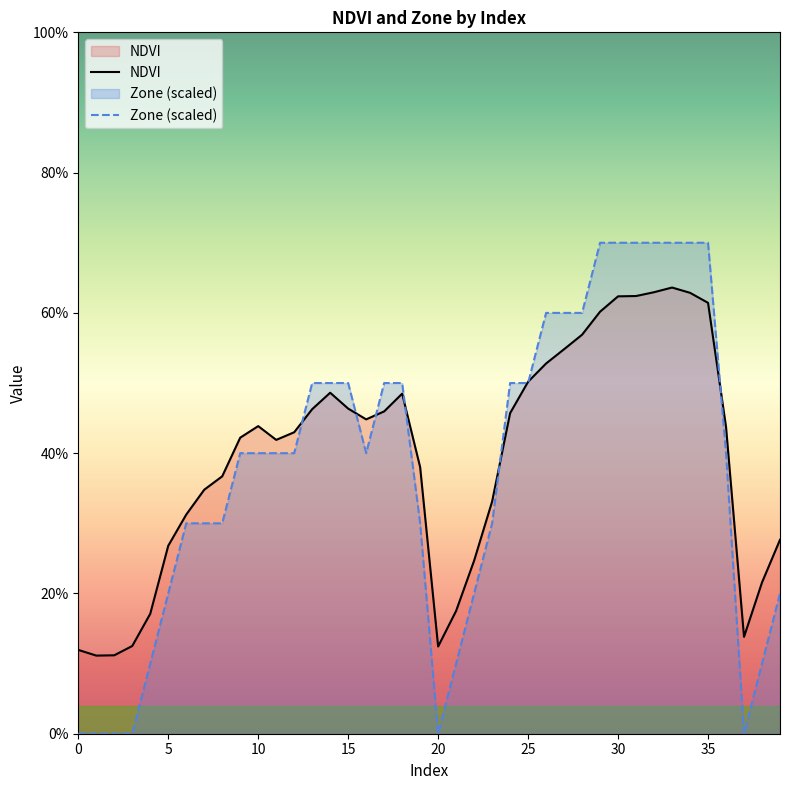

Which series changed the most between 35 and 36?

Zone